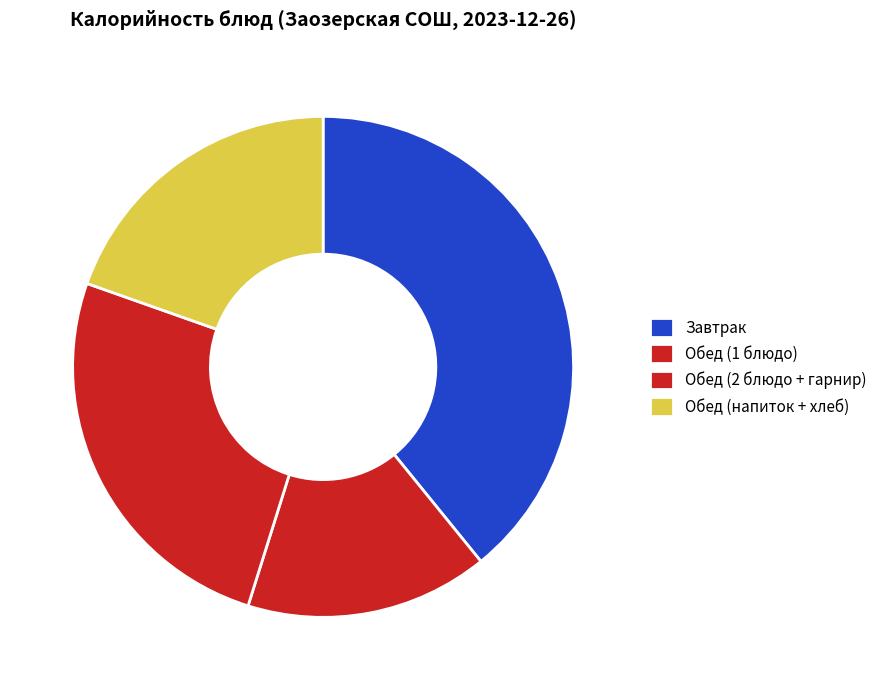

How many segments does this pie chart have?

4